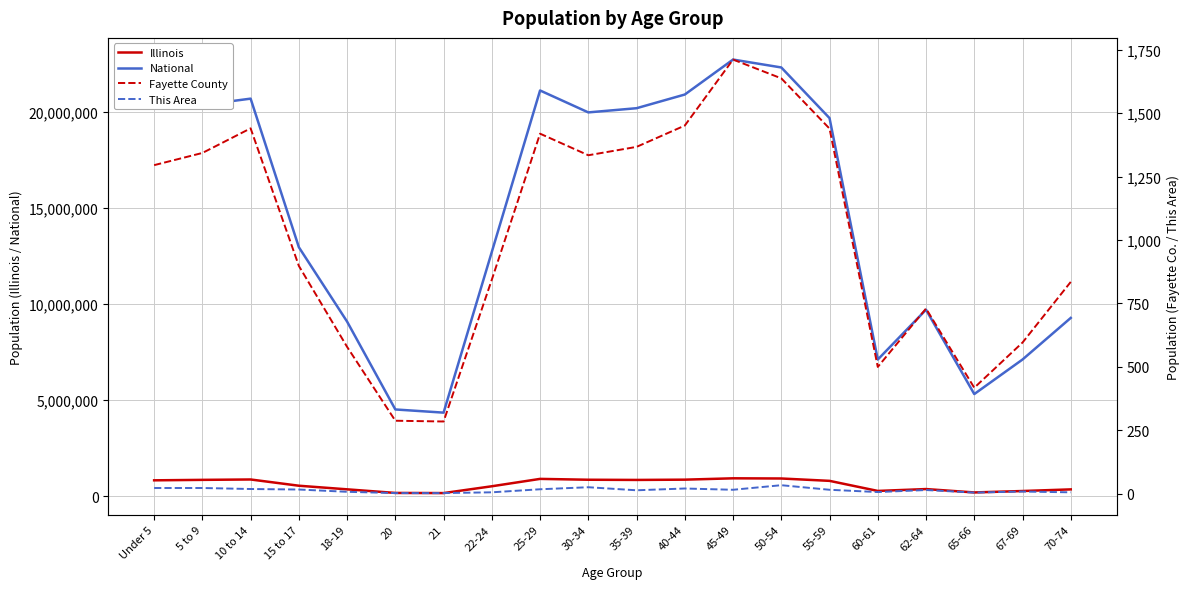

What is the spread (max minus min) of values at 22-24?

12712570